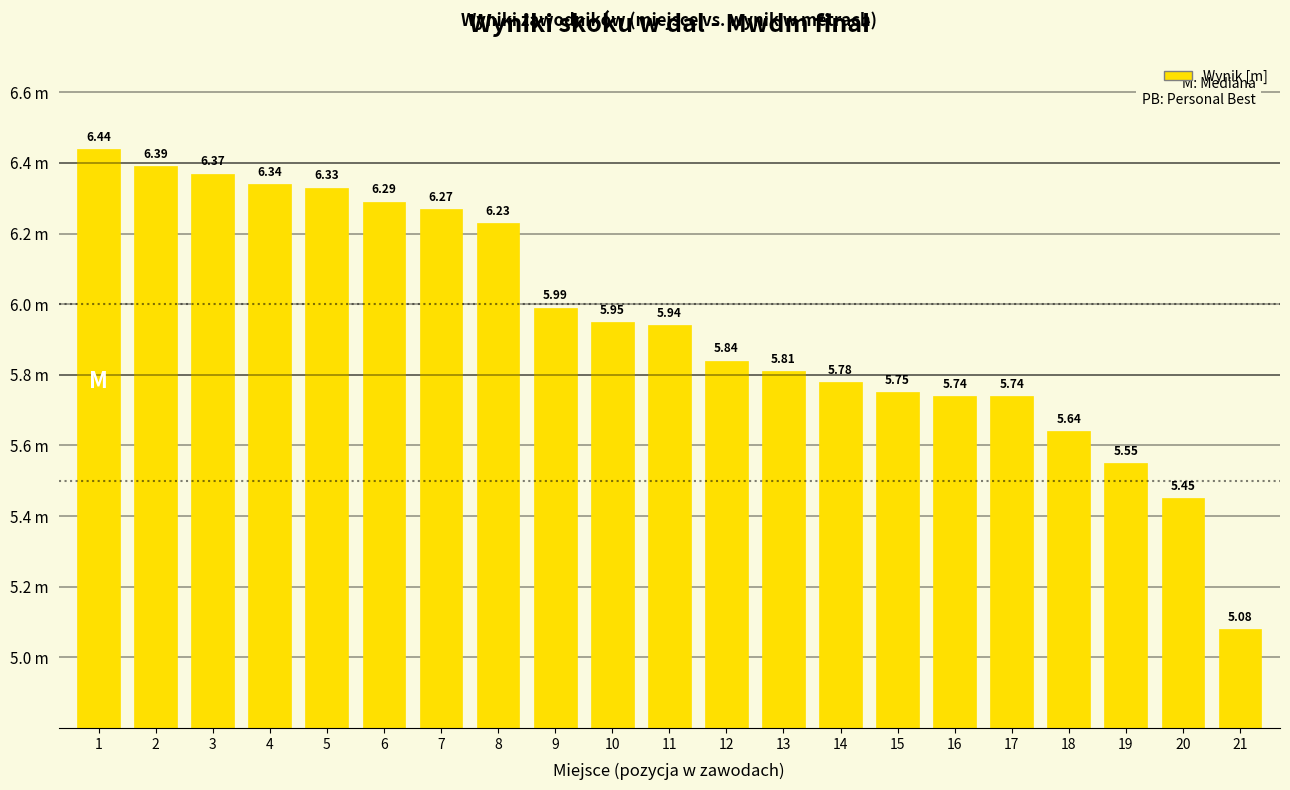

What is the sum of all values?

124.9